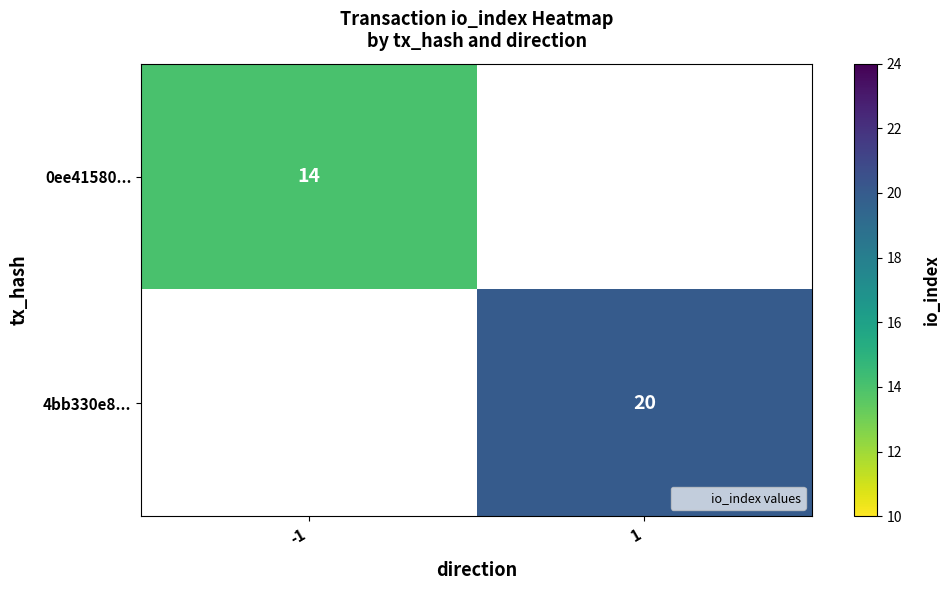

Rank the series at 1 from lowest to highest value.

0ee41580..., 4bb330e8...